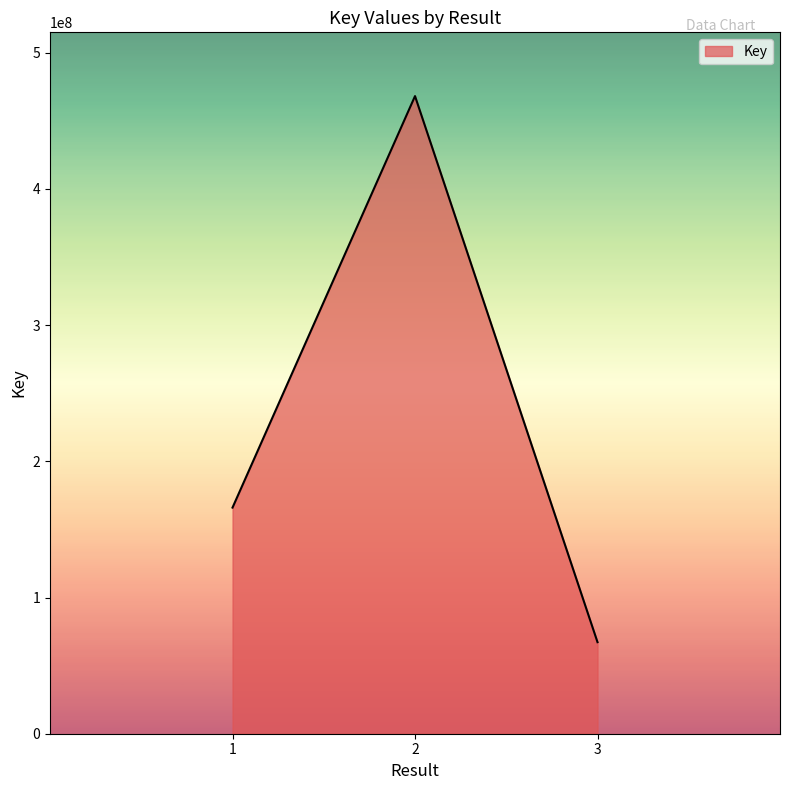

Read the value at 3, to the nearest 50.

67210350